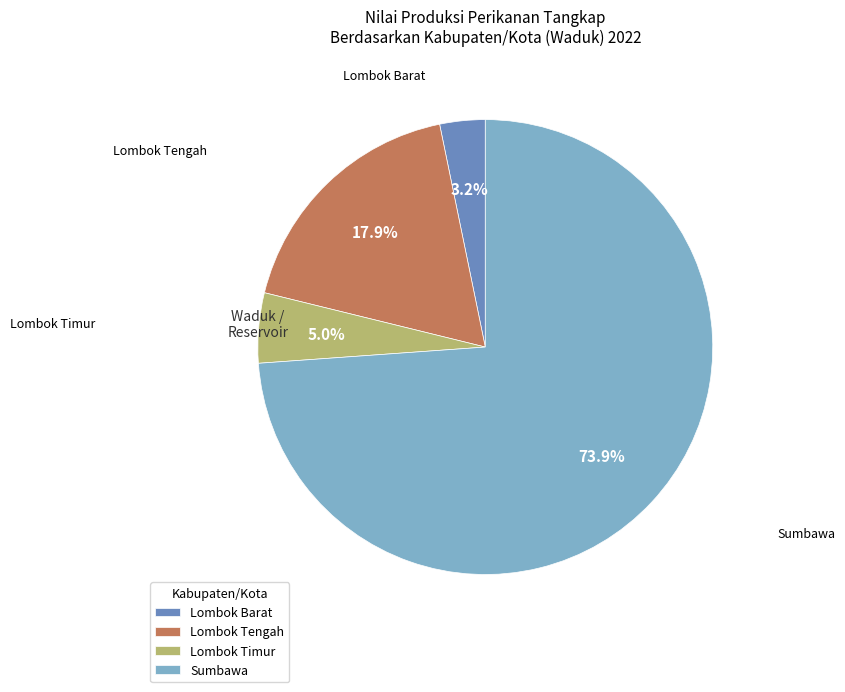

Approximately how many times larger is the value at Lombok Barat compared to Lombok Timur?

0.6